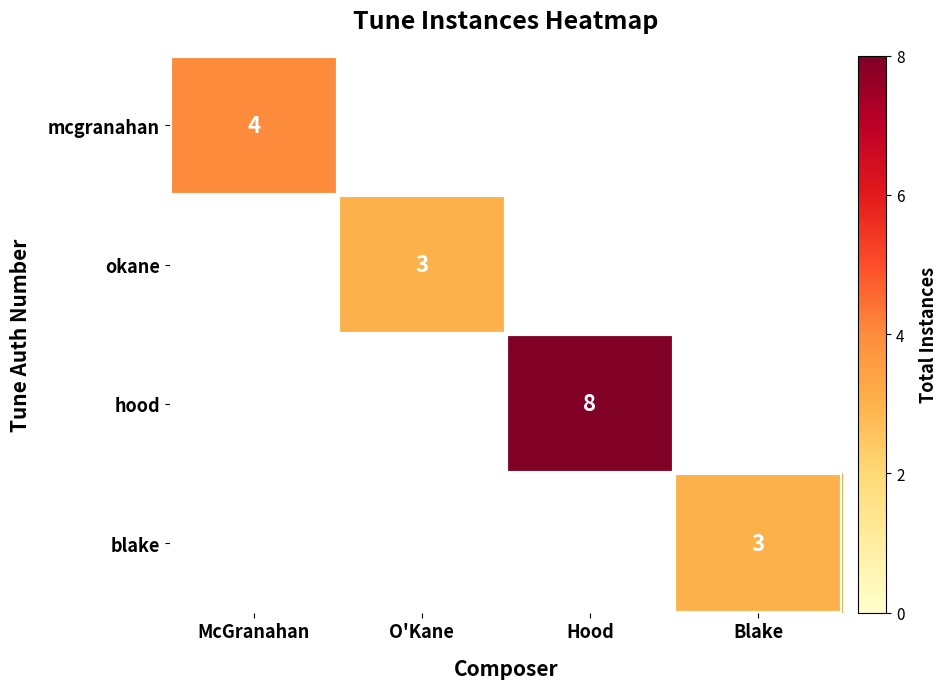

At how many categories does at least one series exceed 5?

1